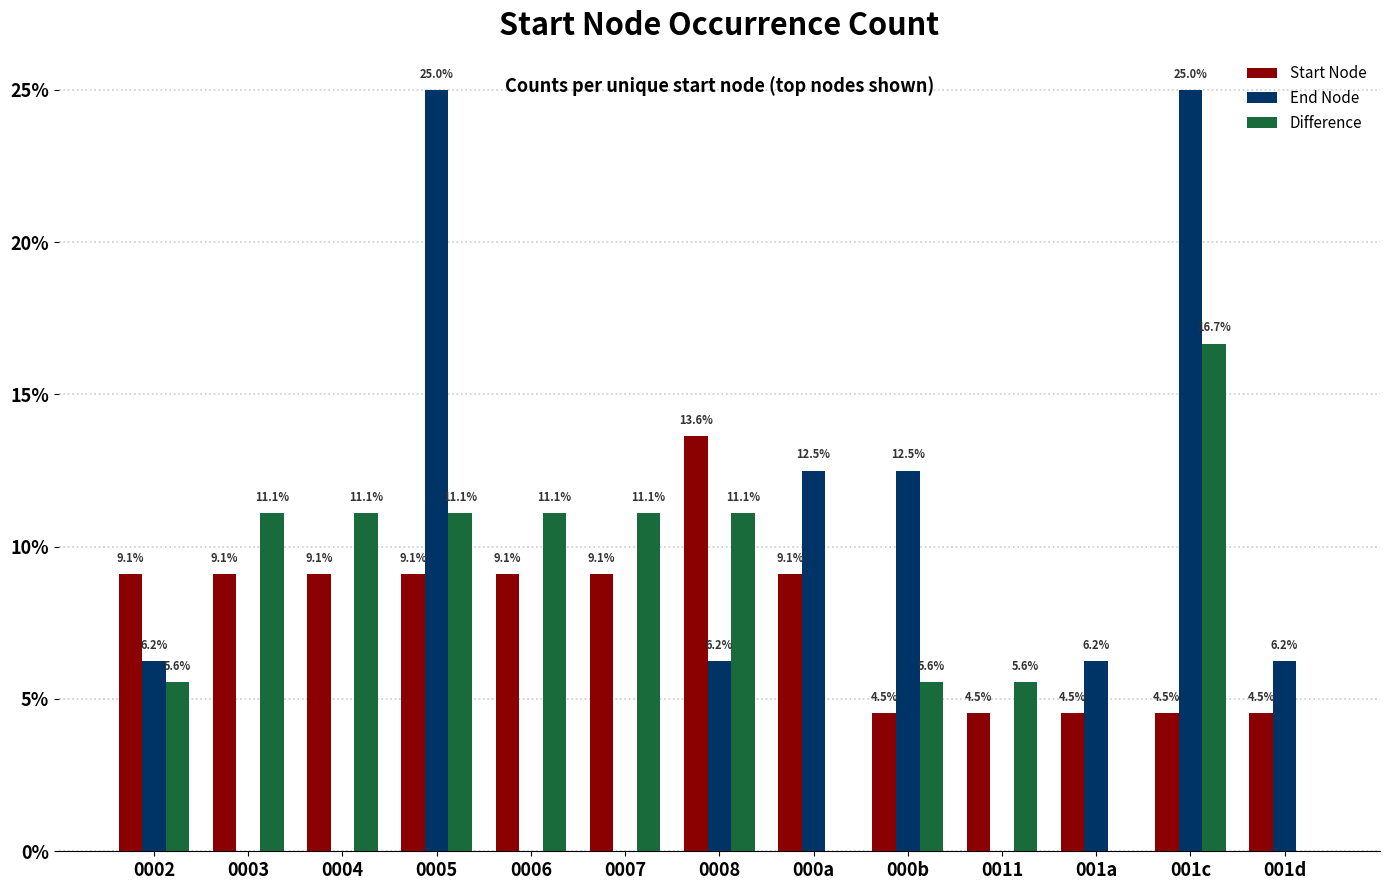

What is the greatest value displayed?

25.0